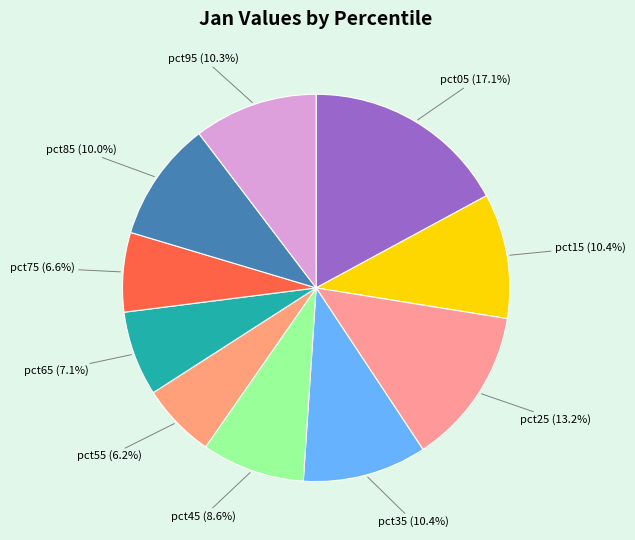

Which slice is the largest?

pct05